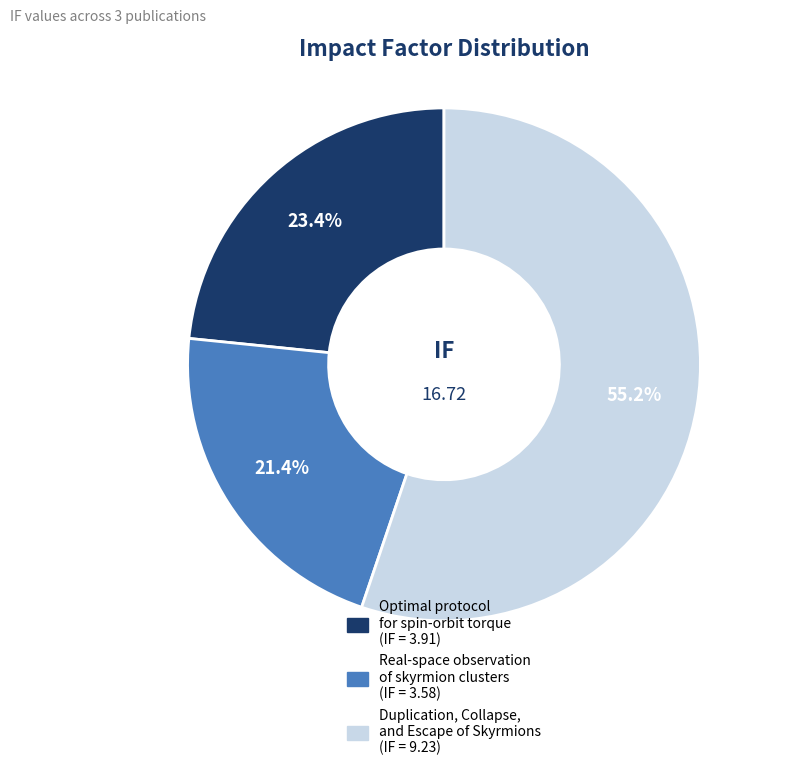

Does any single category account for the majority?

Yes